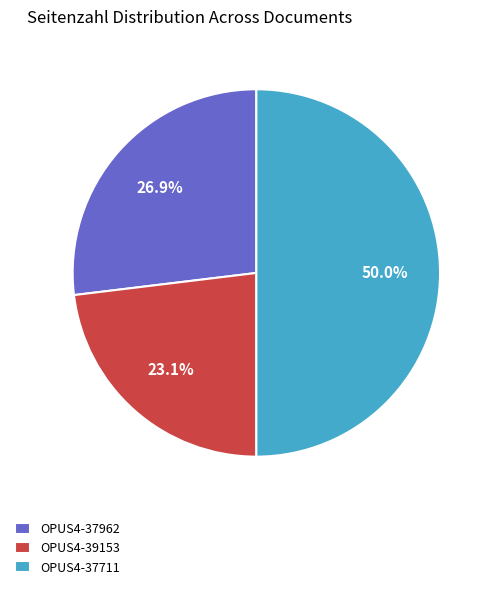

What is the total percentage of OPUS4-39153 and OPUS4-37962?

50.0%